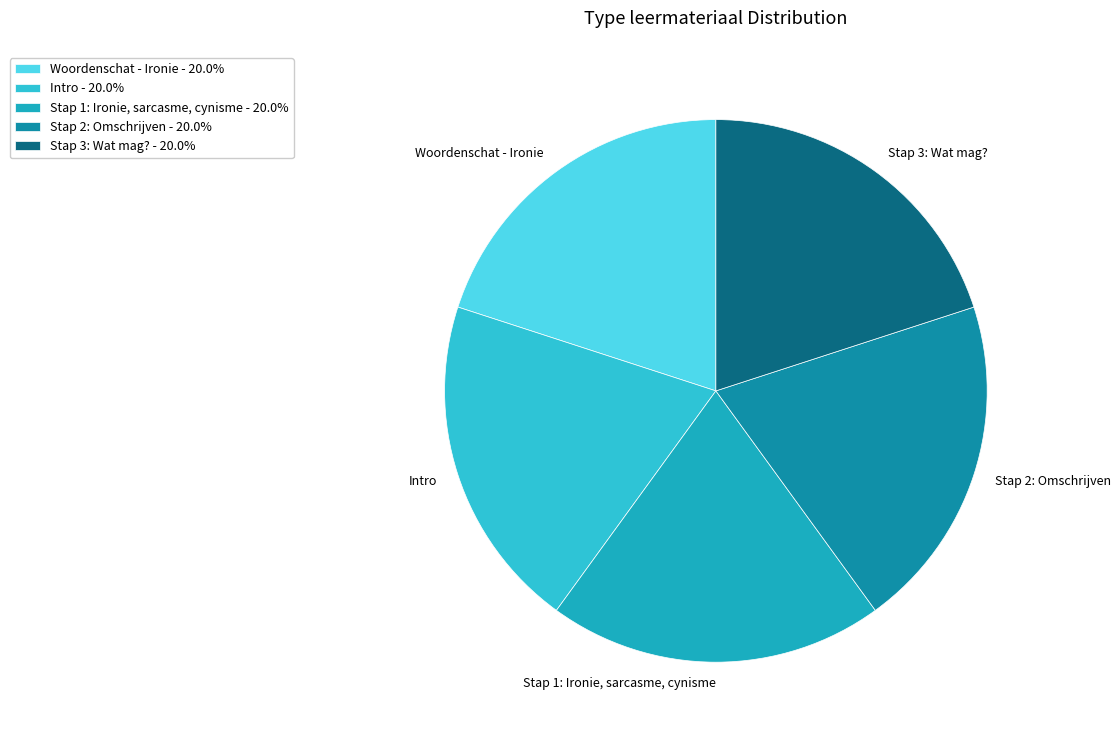

Approximately how many times larger is the value at Woordenschat - Ironie compared to Stap 3: Wat mag??

1.0